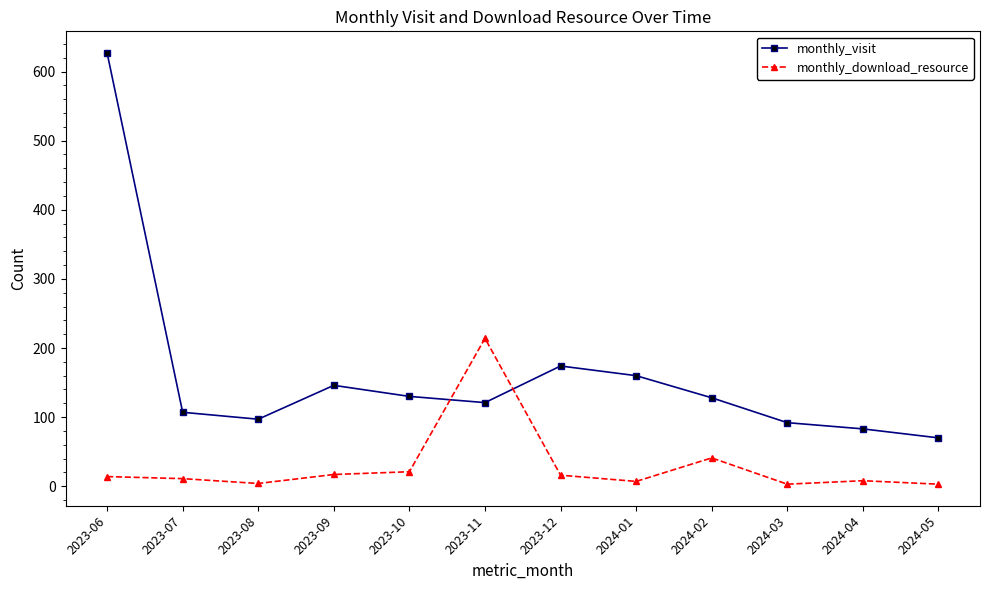

Which category has the highest value in the monthly_visit series?

2023-06